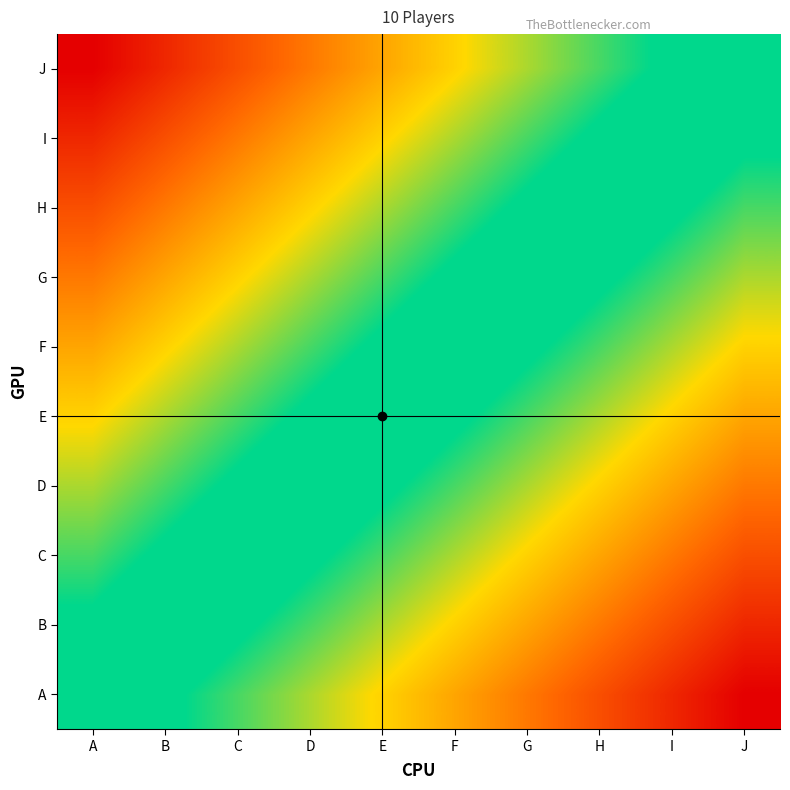

What is the total value across all series at A?

-45